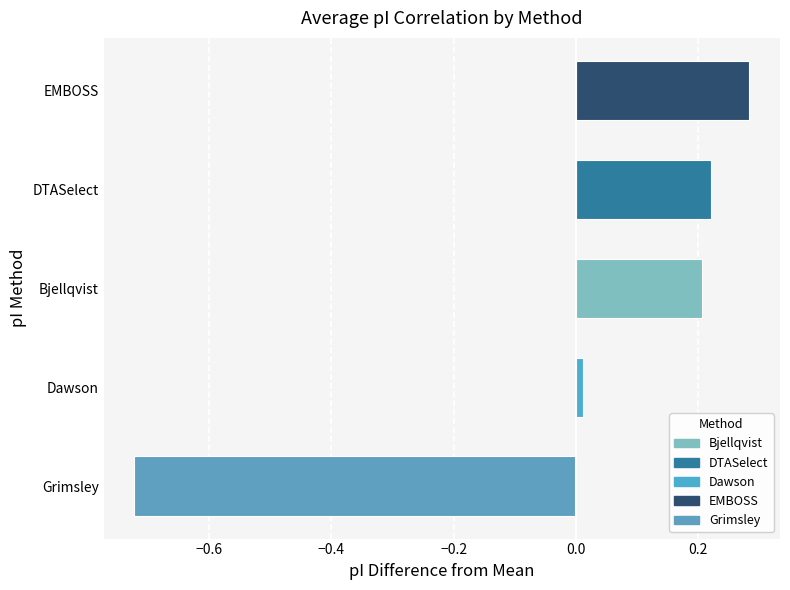

The value at DTASelect is 0.2. True or false?

True